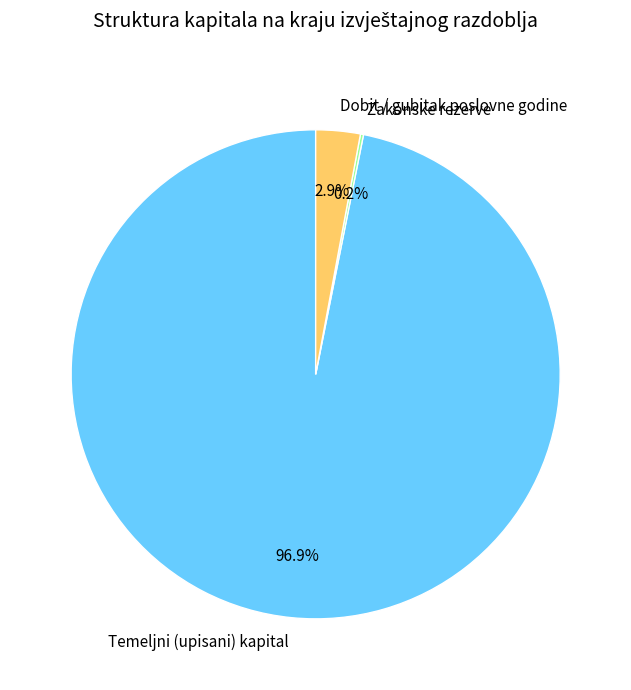

Which has a higher value, Dobit / gubitak poslovne godine or Temeljni (upisani) kapital?

Temeljni (upisani) kapital